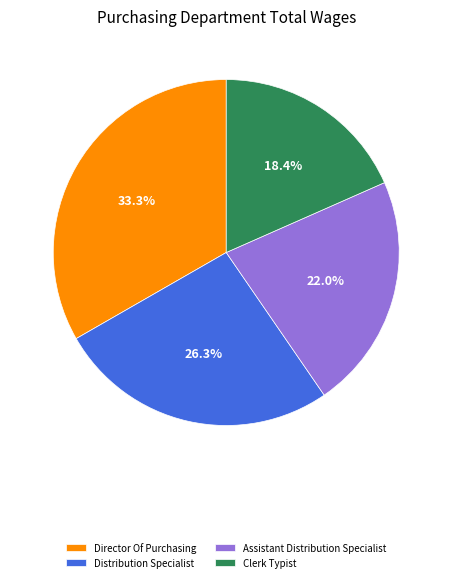

How many segments does this pie chart have?

4